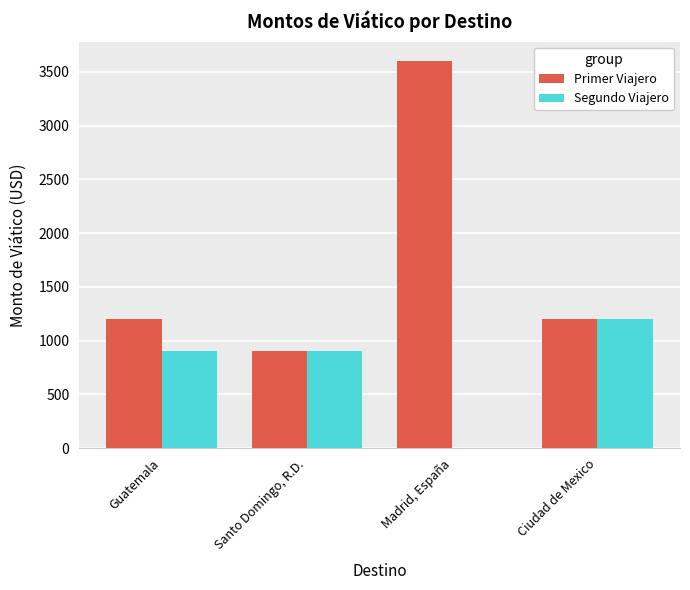

Are the bars horizontal?

No